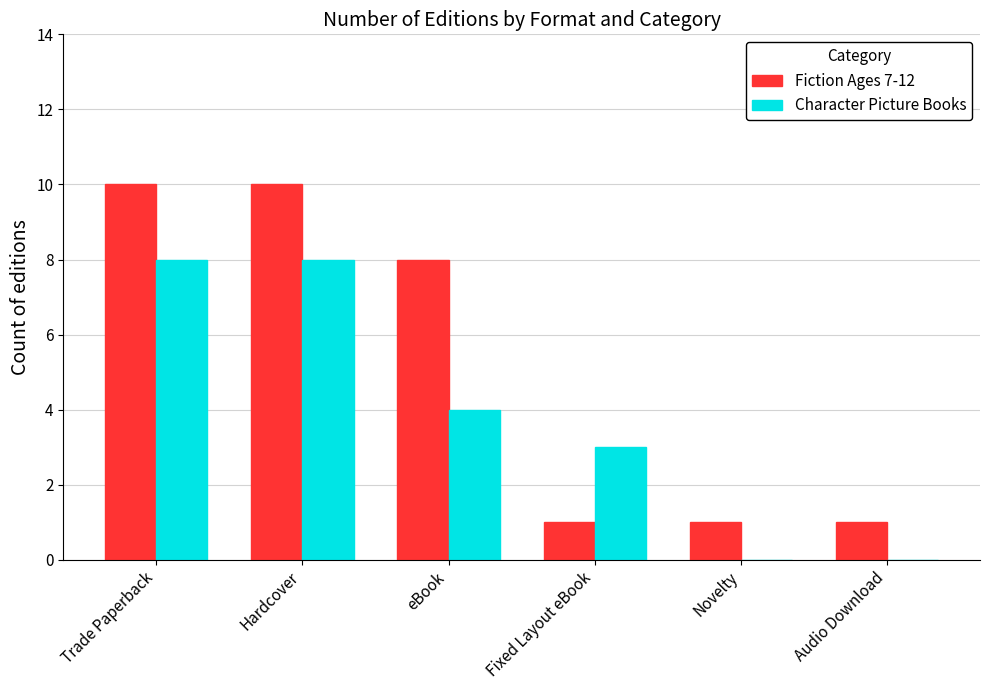

How many Character Picture Books values are between 0 and 8?

6